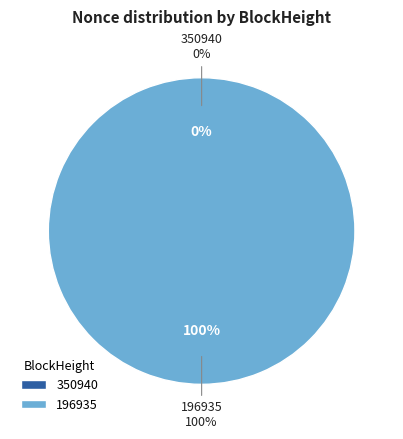

True or false: 196935 accounts for 99% of the total.

False